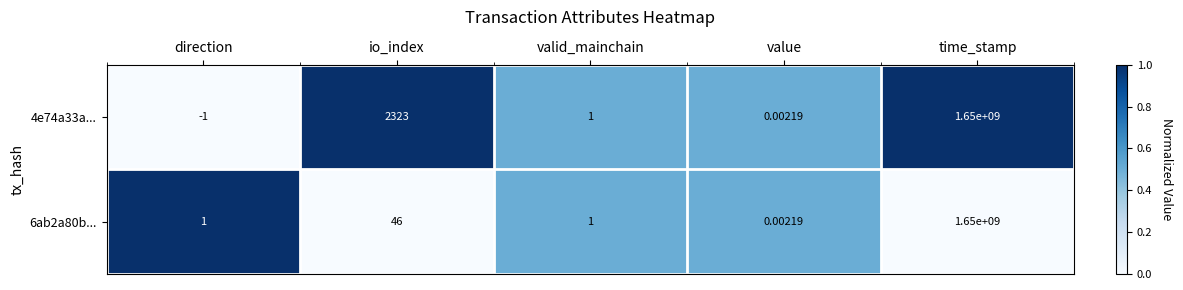

Which category has the highest value in the 6ab2a80b... series?

time_stamp